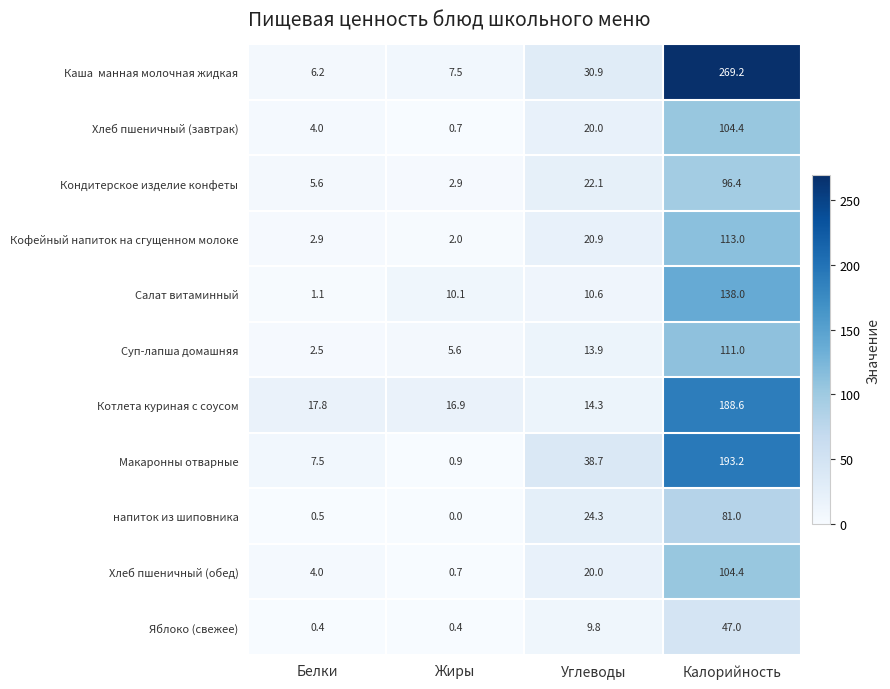

Which label corresponds to the smallest value in the chart?

Жиры